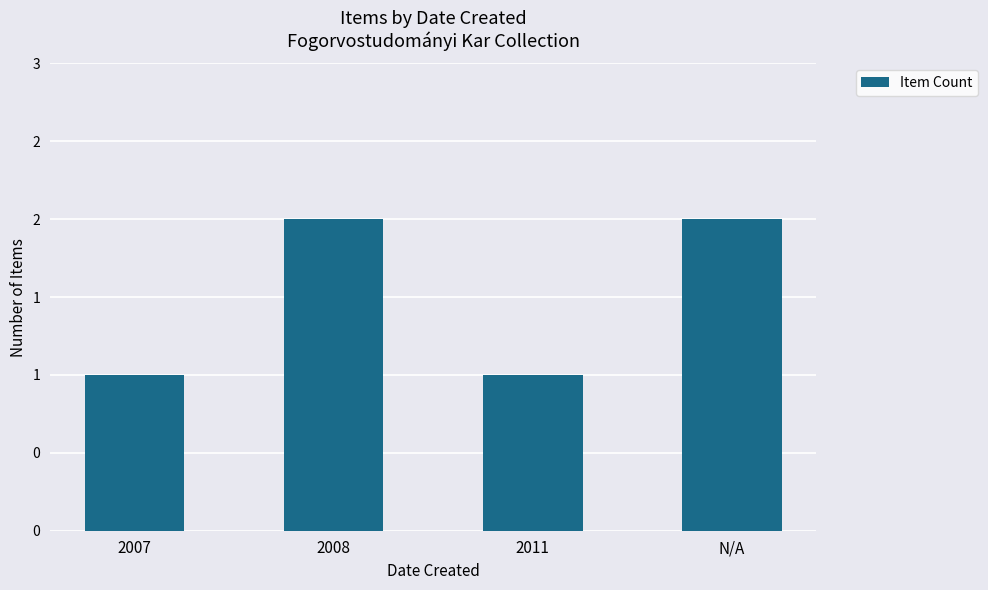

Does the chart contain any negative values?

No